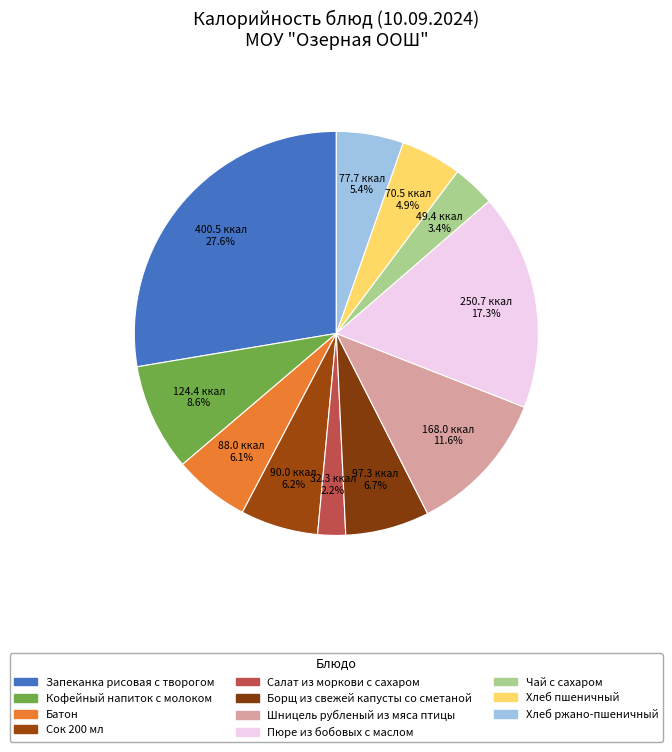

Count the number of slices in the pie.

11